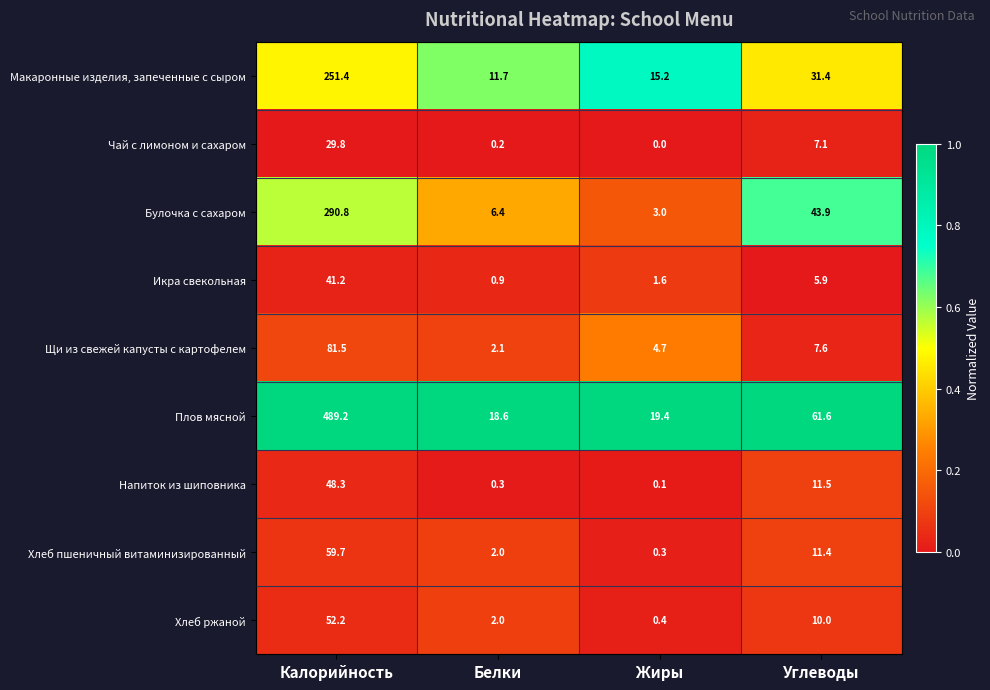

What is the total value across all series at Жиры?

44.7